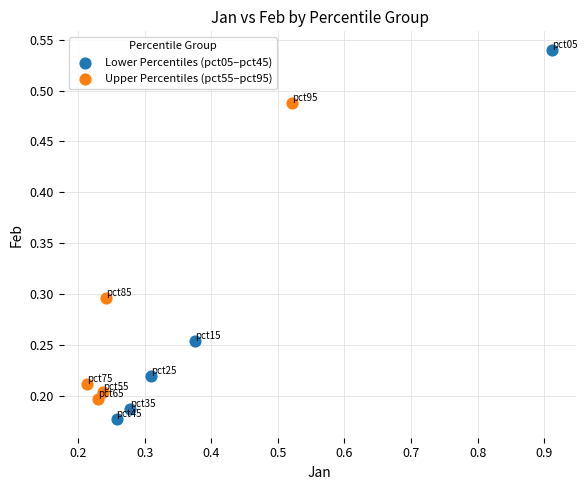

Which series reaches the minimum Y coordinate?

Lower Percentiles (pct05–pct45)